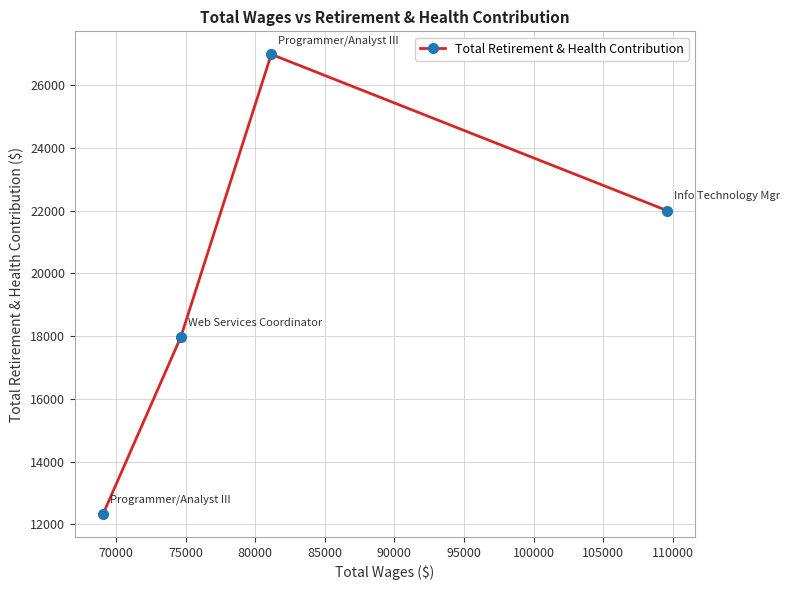

What is the average value?

19828